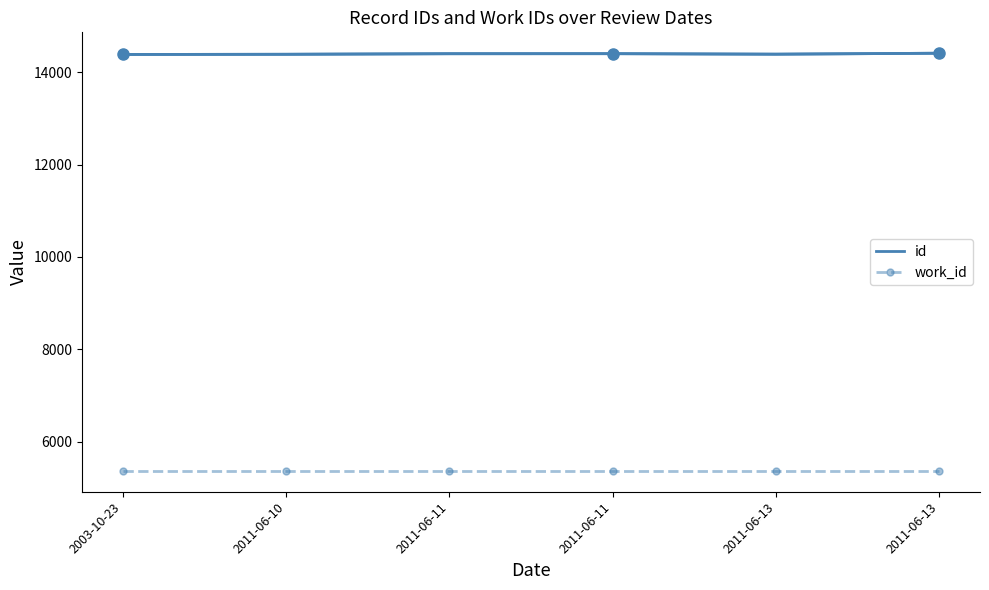

At which label is work_id closest to 5366?

2003-10-23